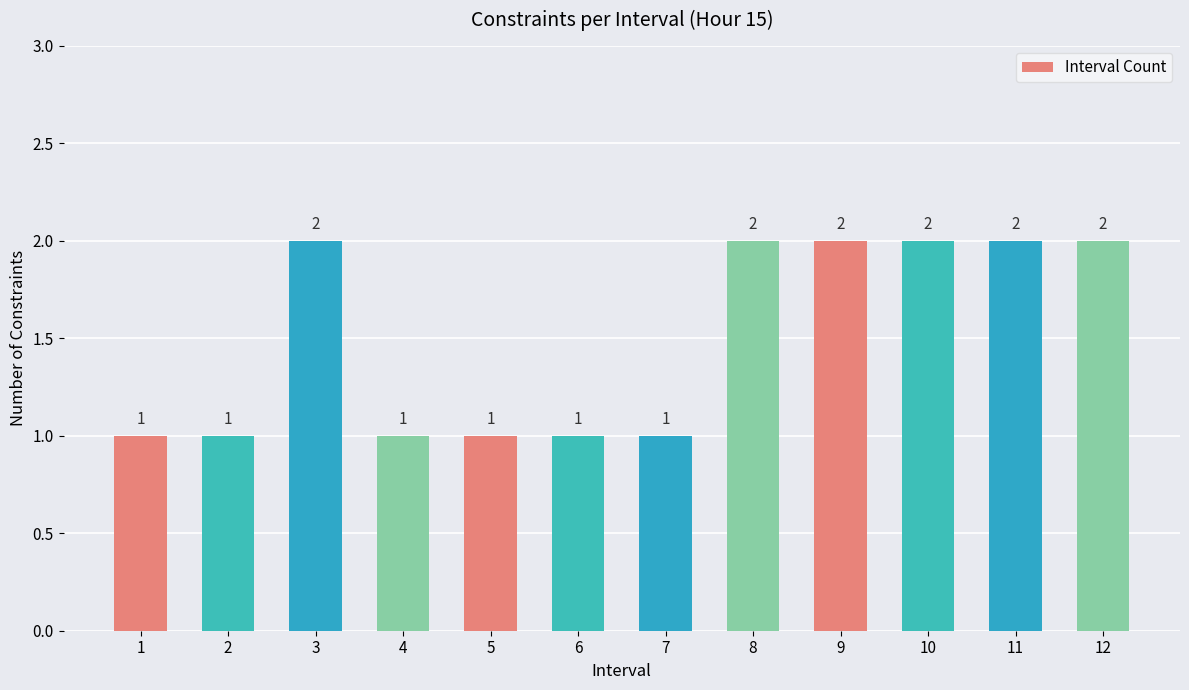

What is the average value?

2